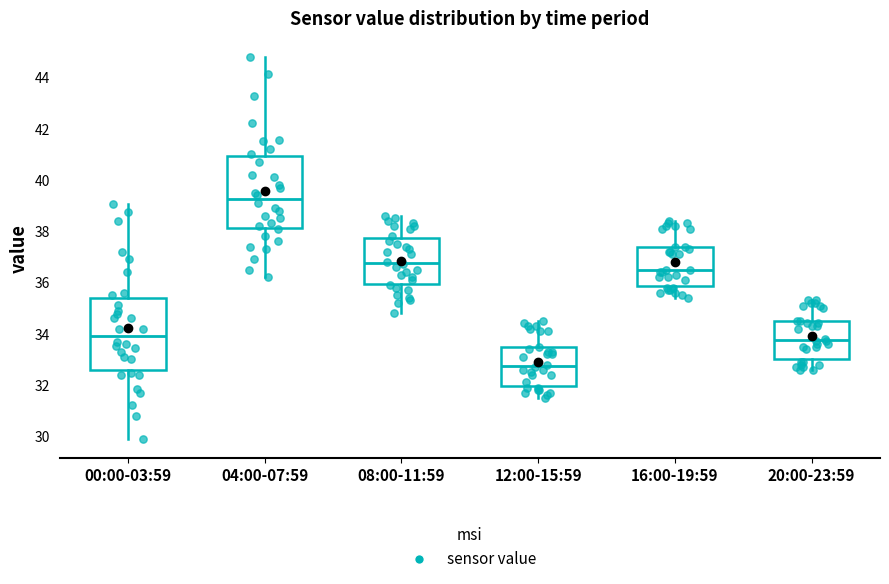

Which box has the lowest median line?

12:00-15:59